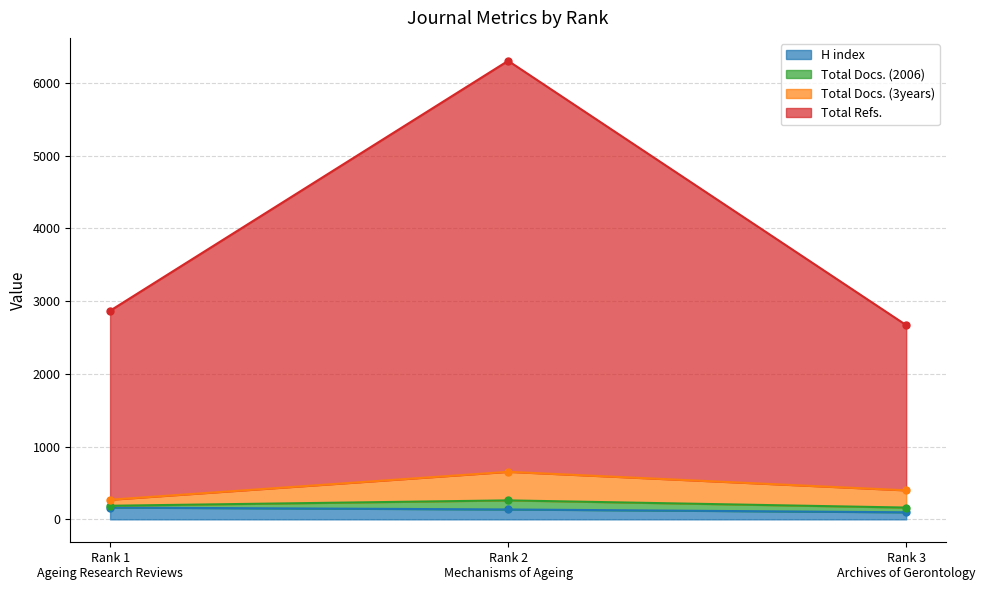

At how many categories does at least one series exceed 3858?

1